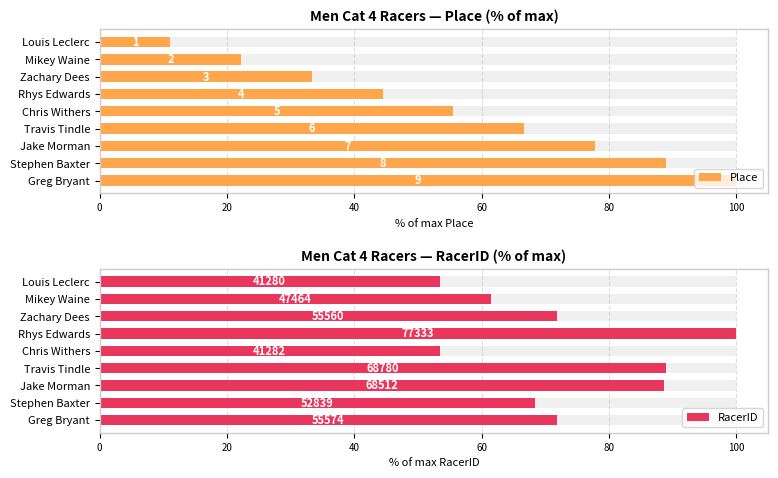

At how many categories does at least one series exceed 86?

5